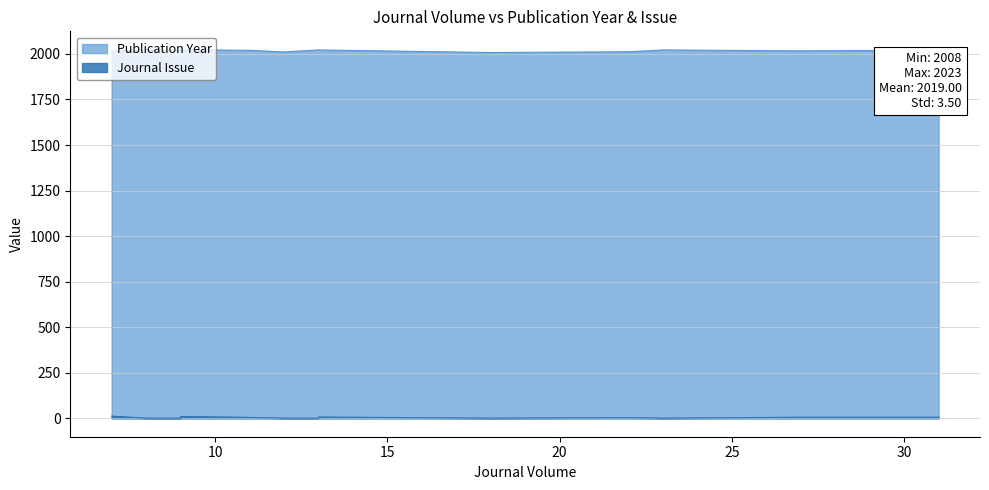

What are all the series names shown in the legend?

Publication Year, Journal Issue